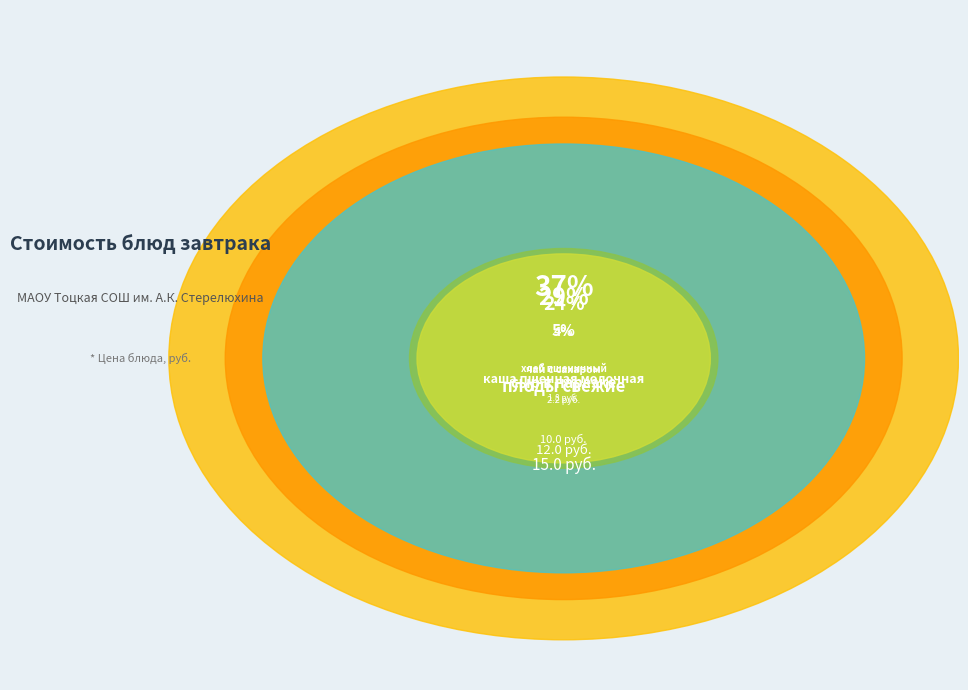

Approximately how many times larger is the value at сыр в нарезке compared to плоды свежие?

0.8